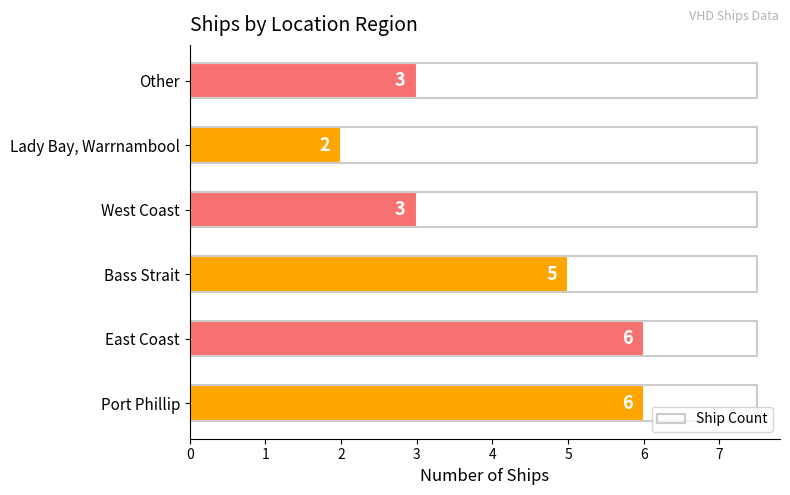

Count the values in the range 3 to 6.

5